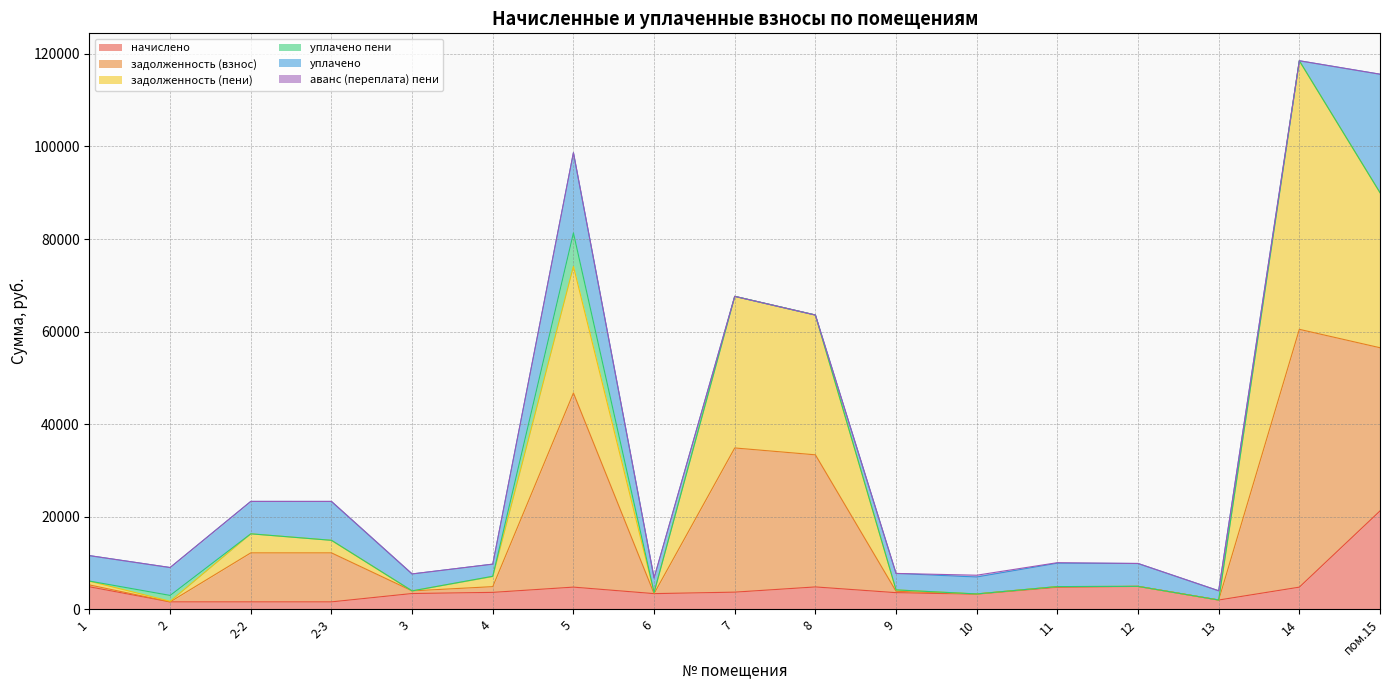

True or false: задолженность (взнос) and начислено cross at least once.

False